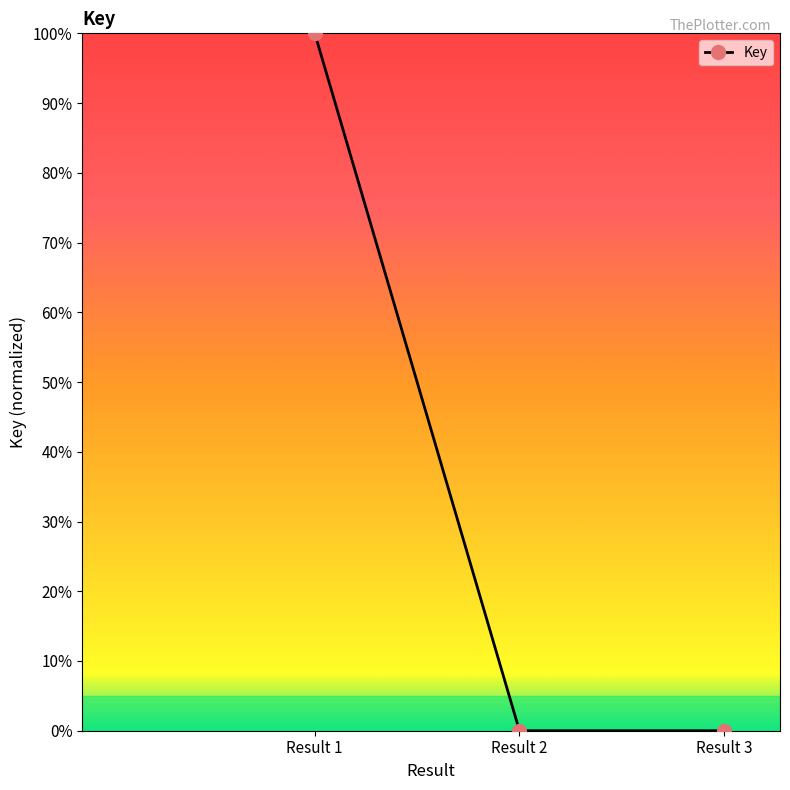

Which has a higher value, Result 3 or Result 2?

Result 3